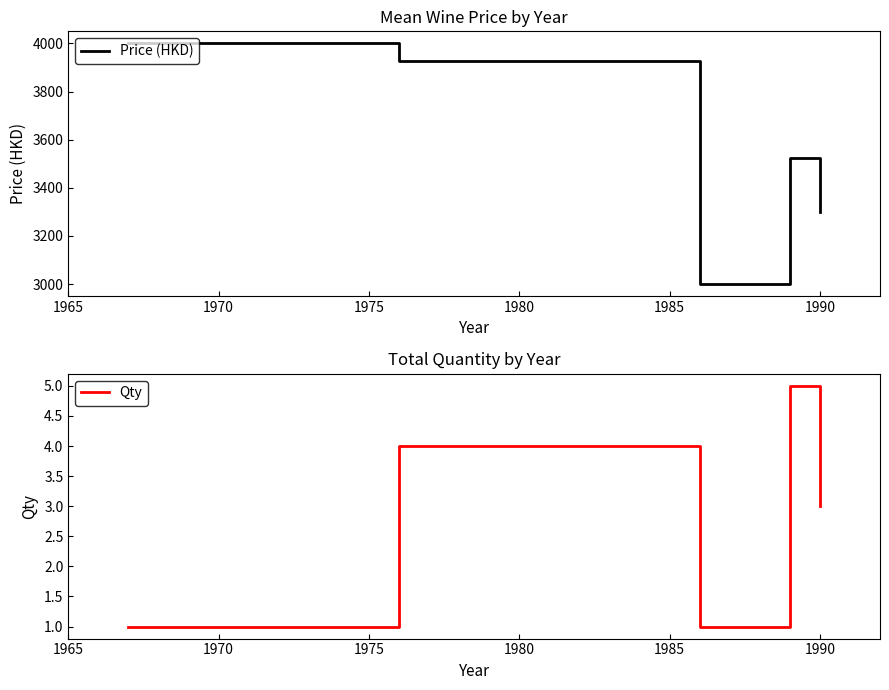

Is it true that Qty equals 1 at 1965?

True